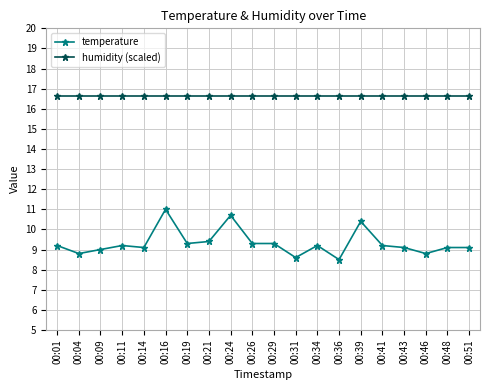

Is it true that temperature equals 12.4 at 00:31?

False